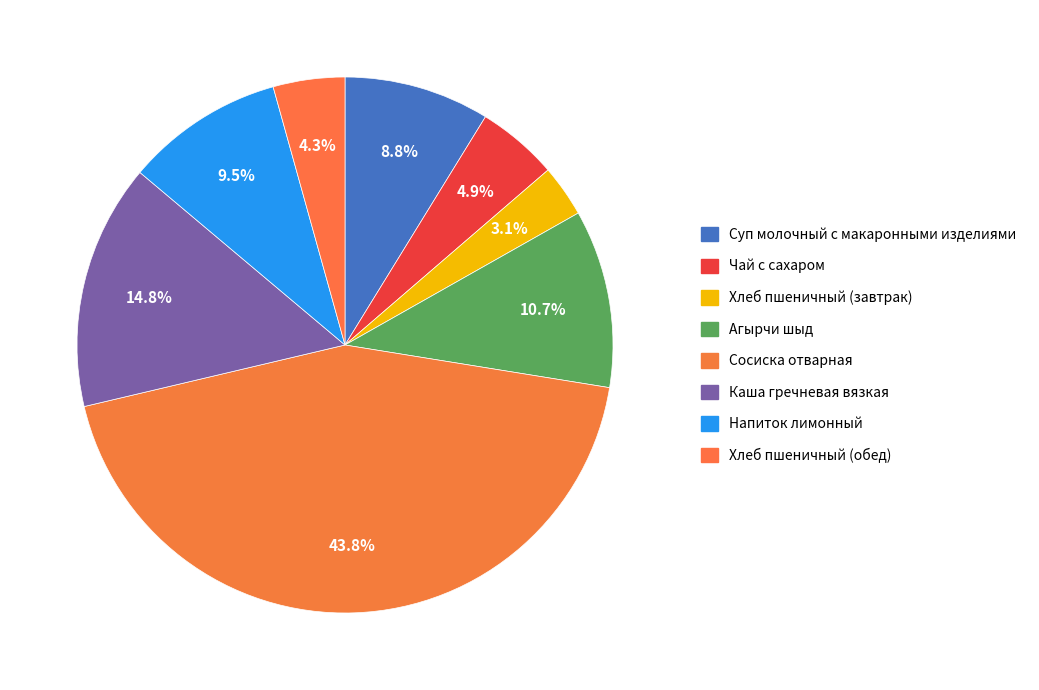

What is the largest slice in the pie chart?

Сосиска отварная